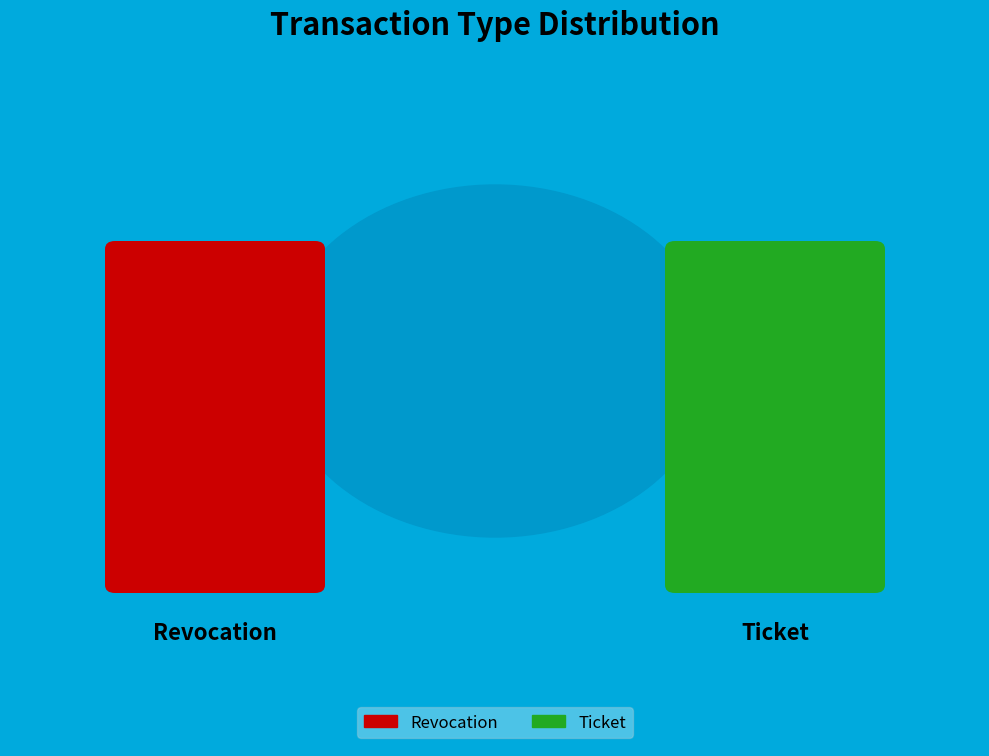

Which category has the smallest portion of the pie?

Ticket